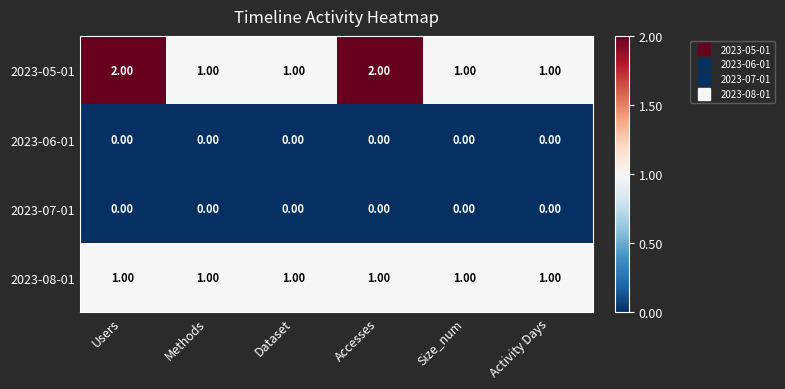

Is the value of 2023-07-01 at Activity Days greater than the value of 2023-08-01 at Users?

No